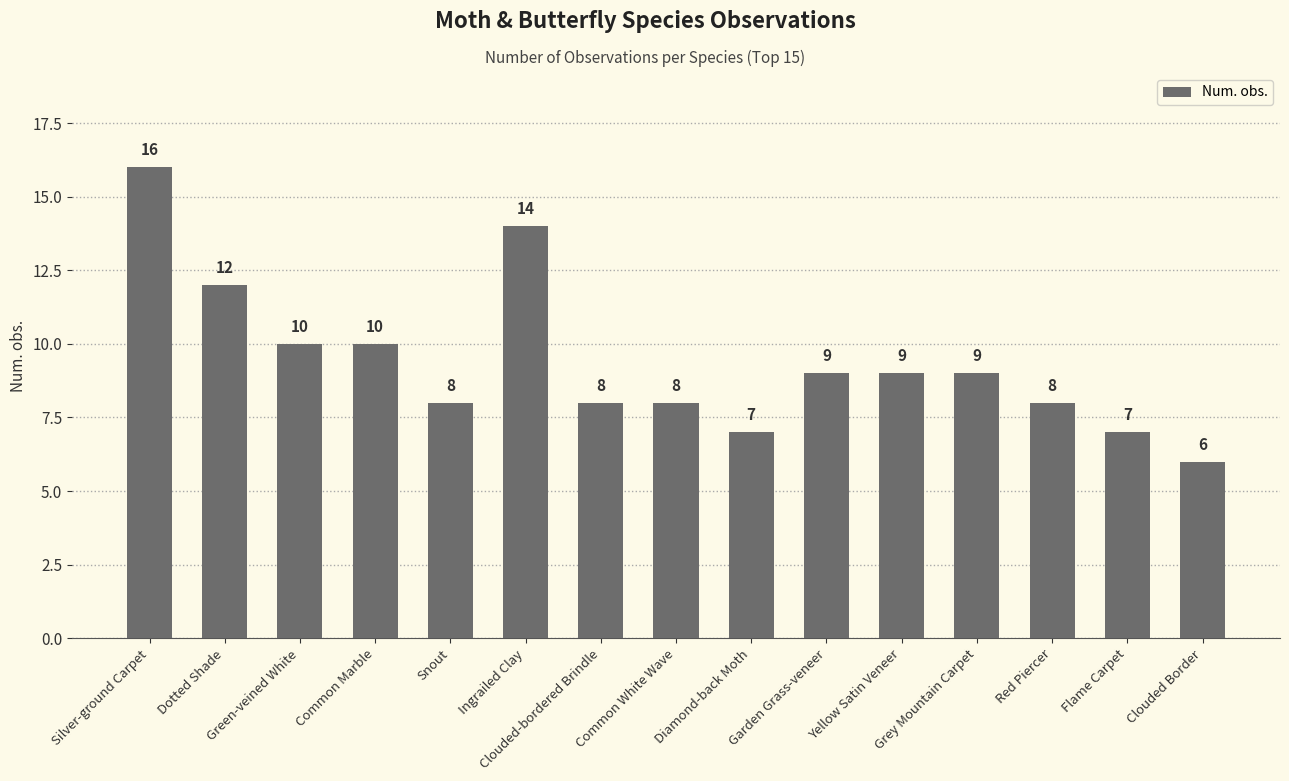

The chart shows a value of 6 at Clouded Border. True or false?

True